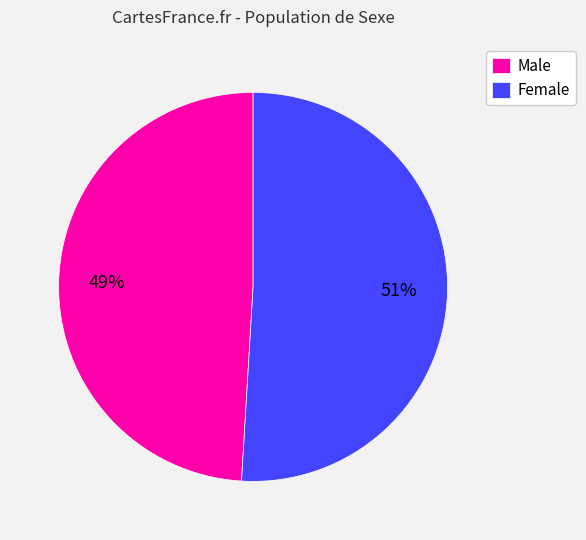

How many slices are in this pie chart?

2